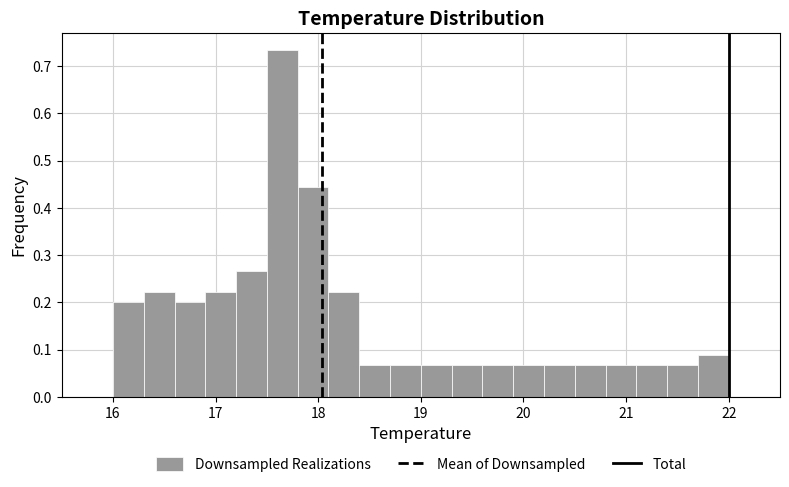

Read against the x-axis, roughly where is the centre of the tallest bar?

17.7